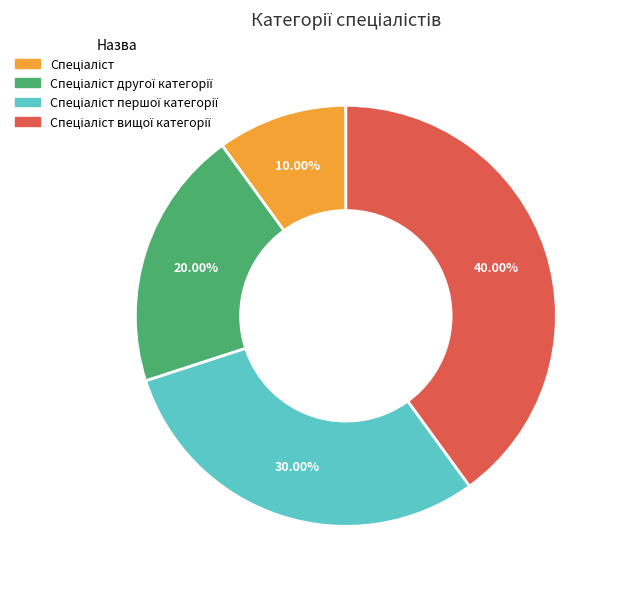

Is there a majority slice in this chart?

No